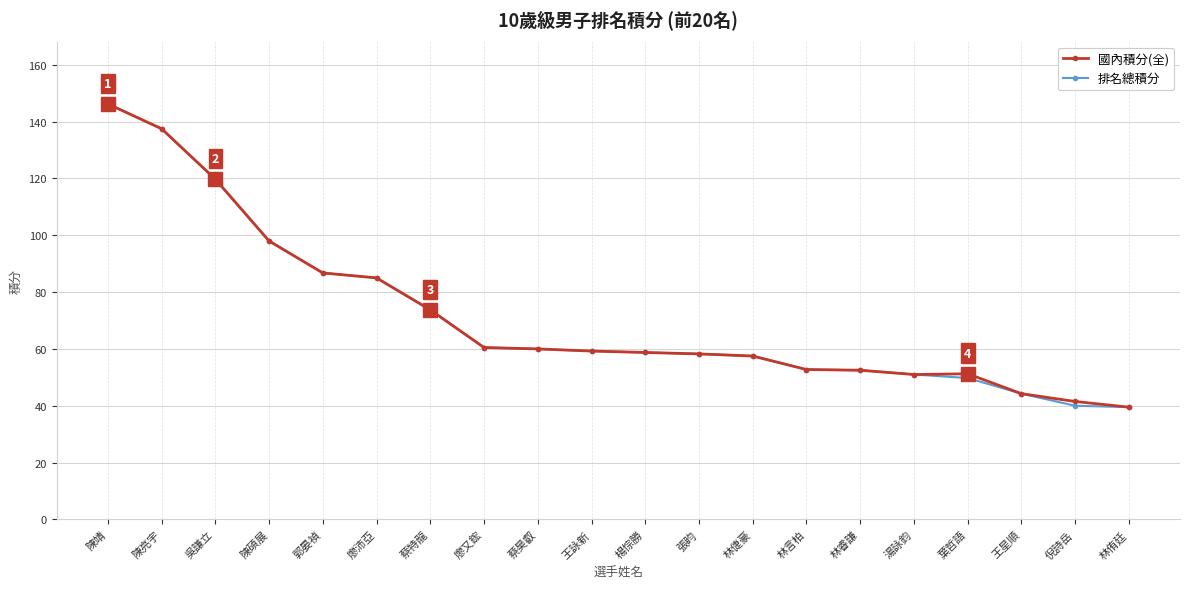

What are all the series names shown in the legend?

國內積分(全), 排名總積分